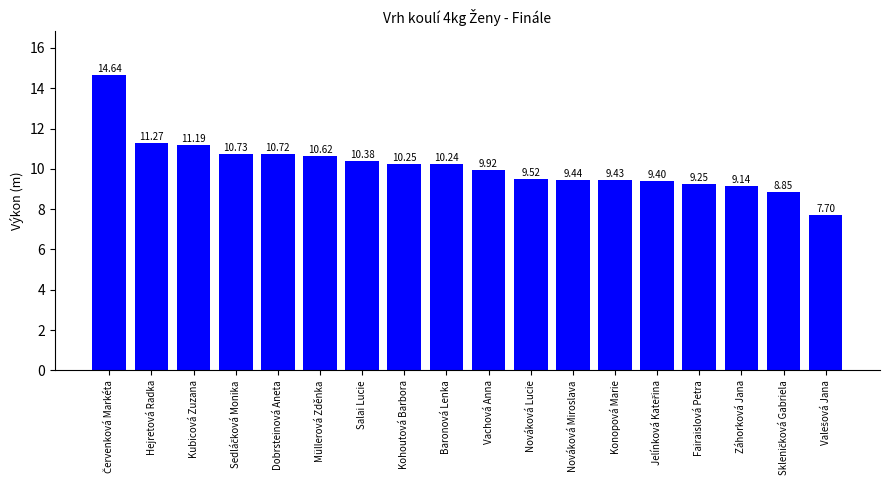

True or false: the data shows 10.2 at Baronová Lenka.

True